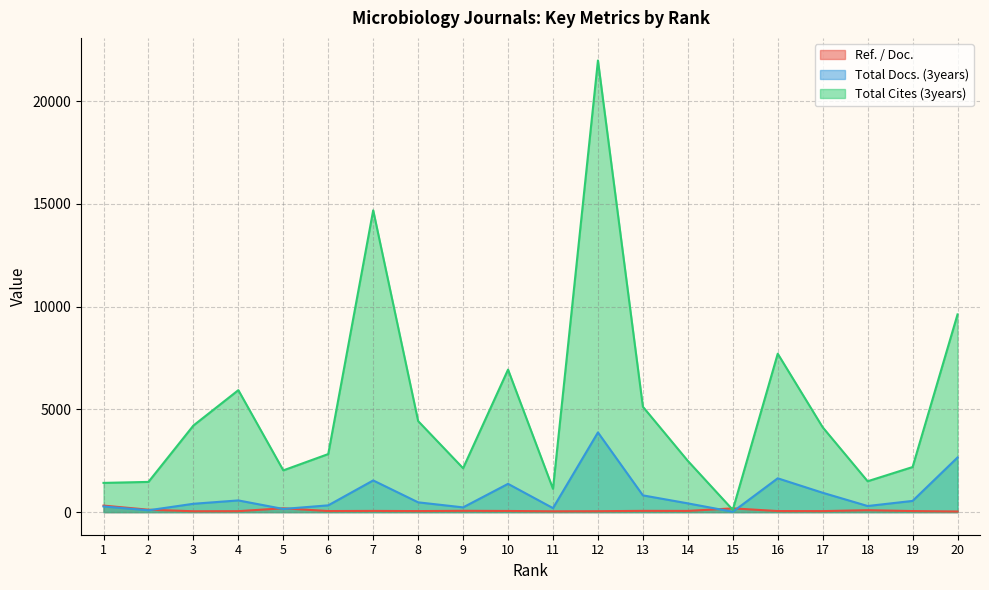

What is the approximate value of Total Cites (3years) at 5?

2032.0